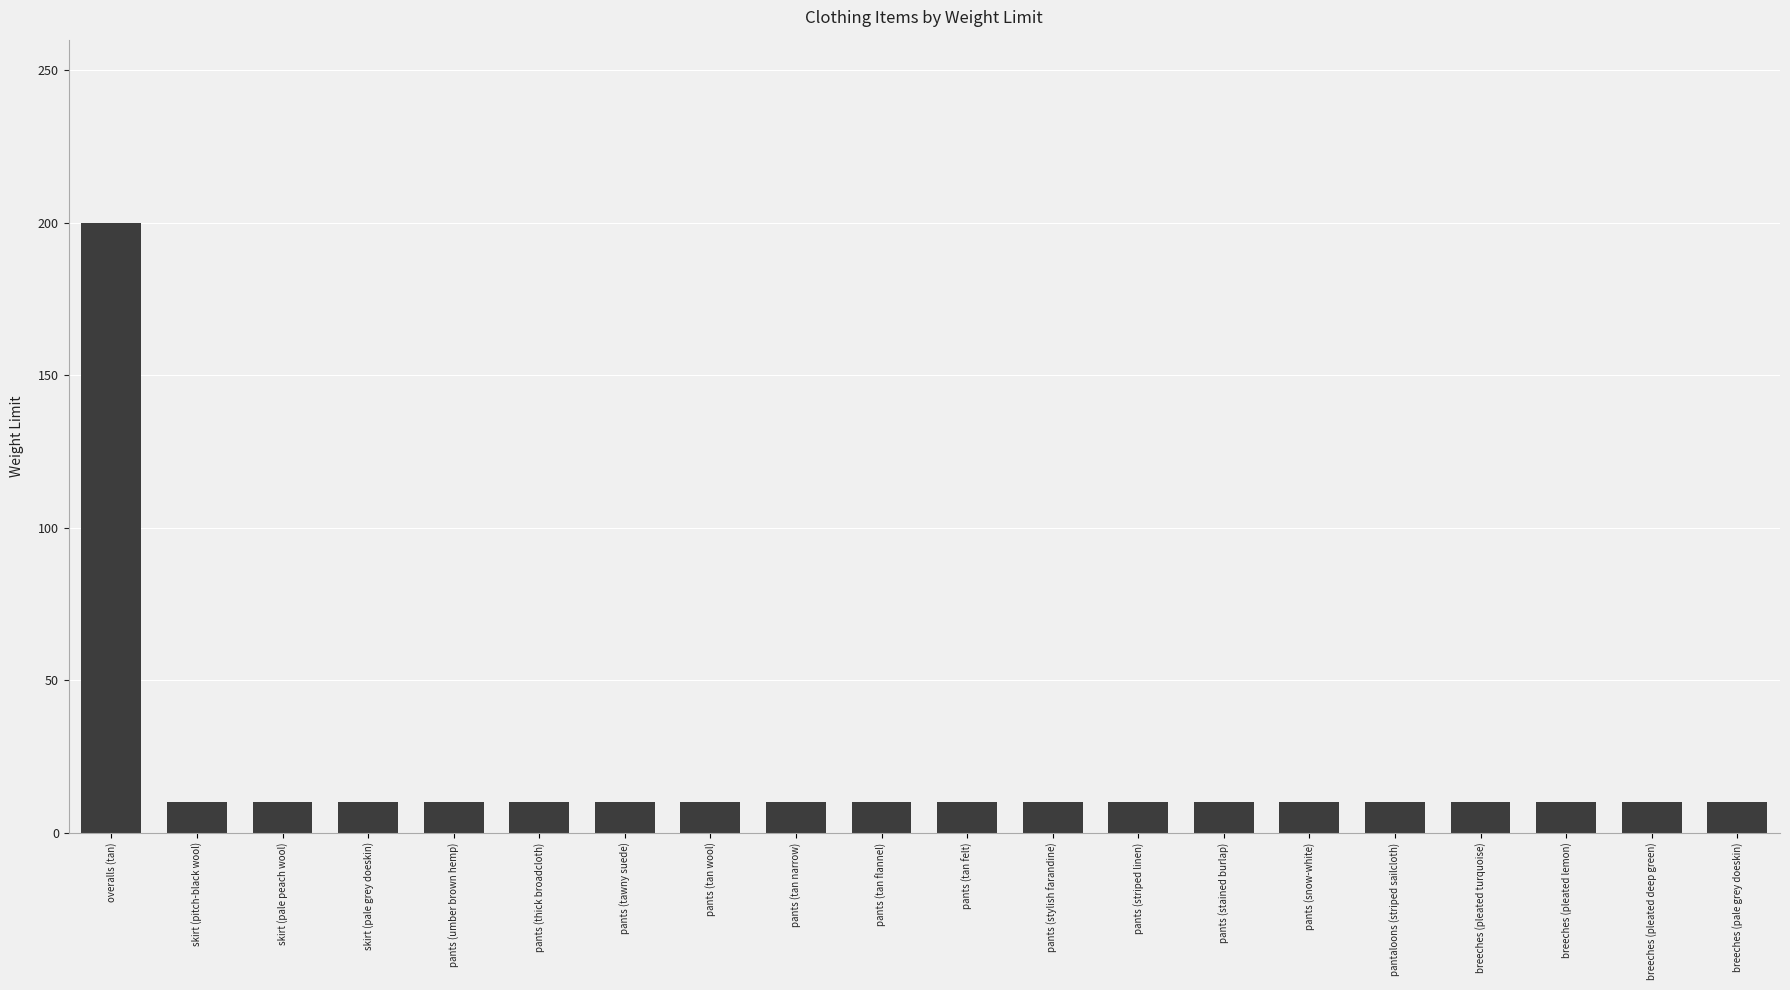

What is the sum of all values?

390